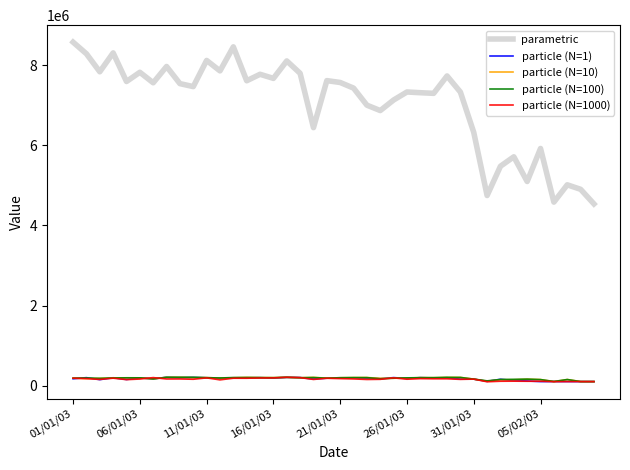

What are all the series names shown in the legend?

parametric, particle (N=1), particle (N=10), particle (N=100), particle (N=1000)